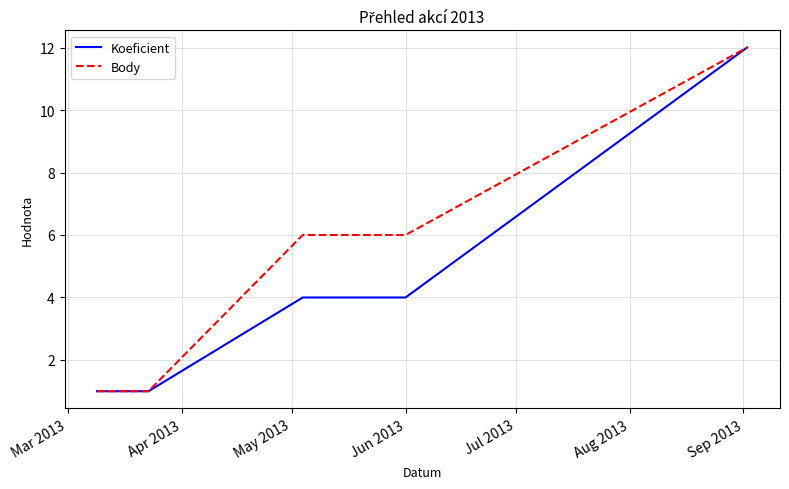

Which series has the largest total across all categories?

Body